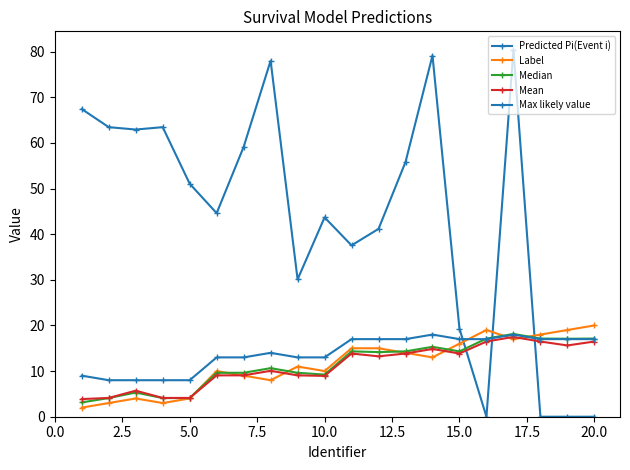

Is this an area chart (filled region under the line)?

No